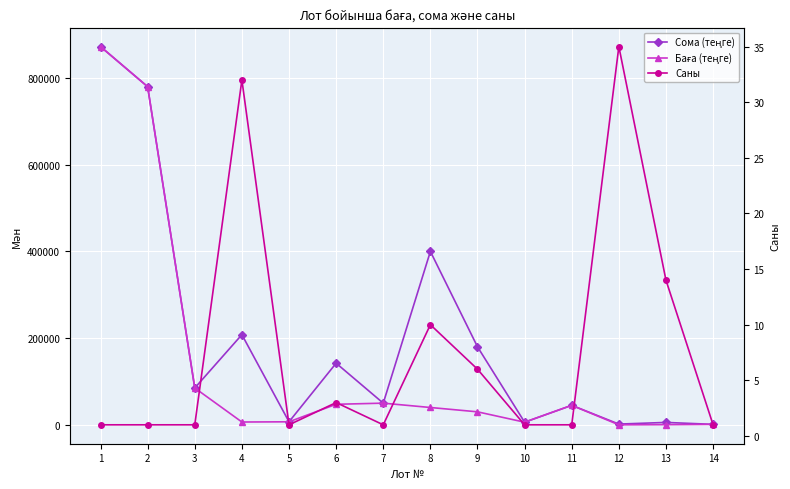

What is the difference between the highest and lowest values at 6?

142197.0